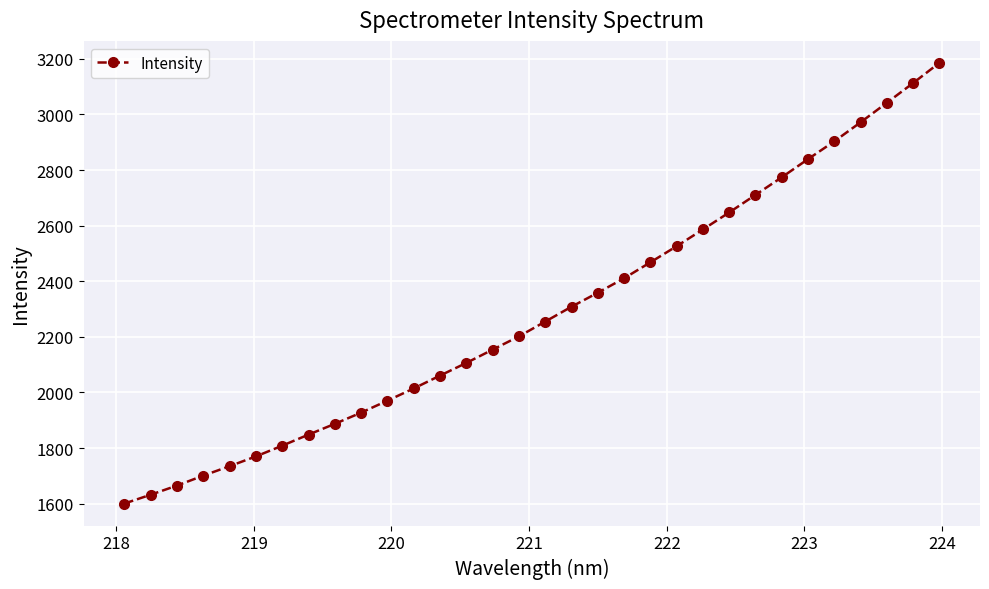

What is the smallest value displayed?

1600.2